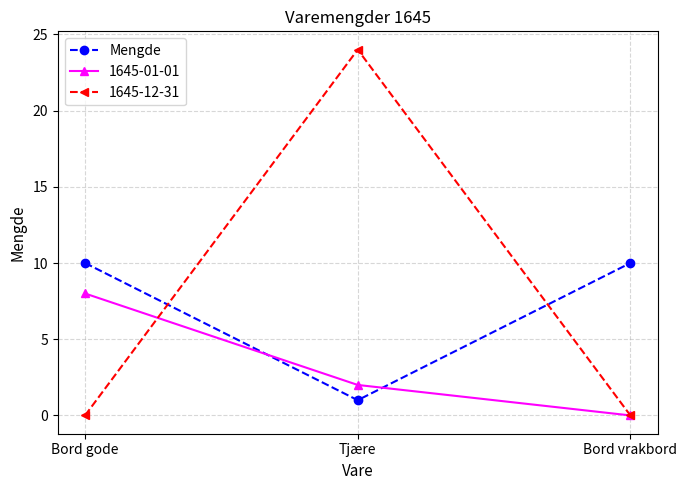

Which series changed the most between Tjære and Bord vrakbord?

1645-12-31